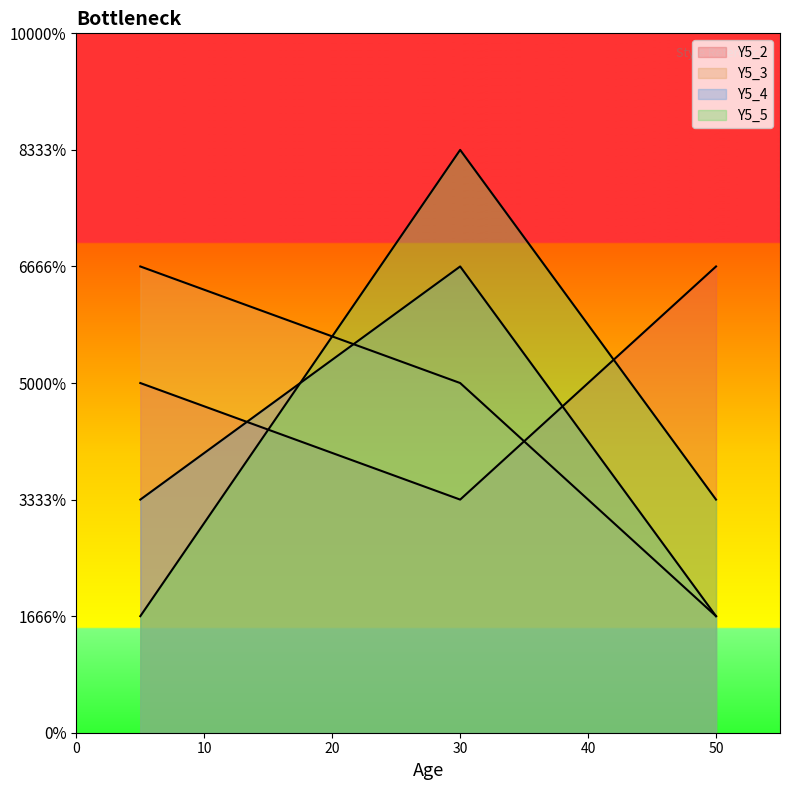

What is the total value across all series at 5?

10